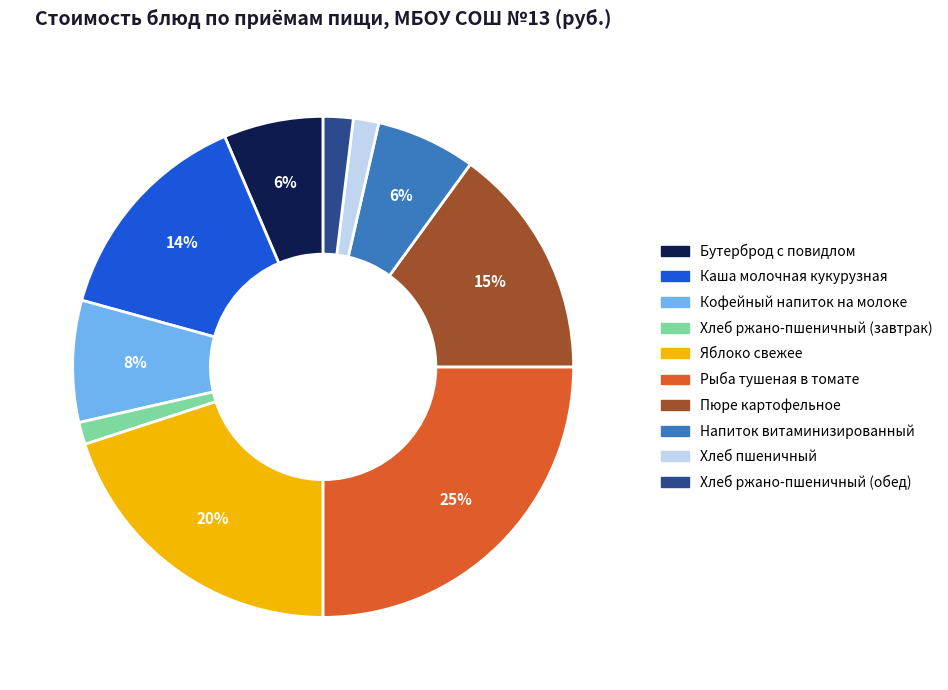

Count the number of slices in the pie.

10